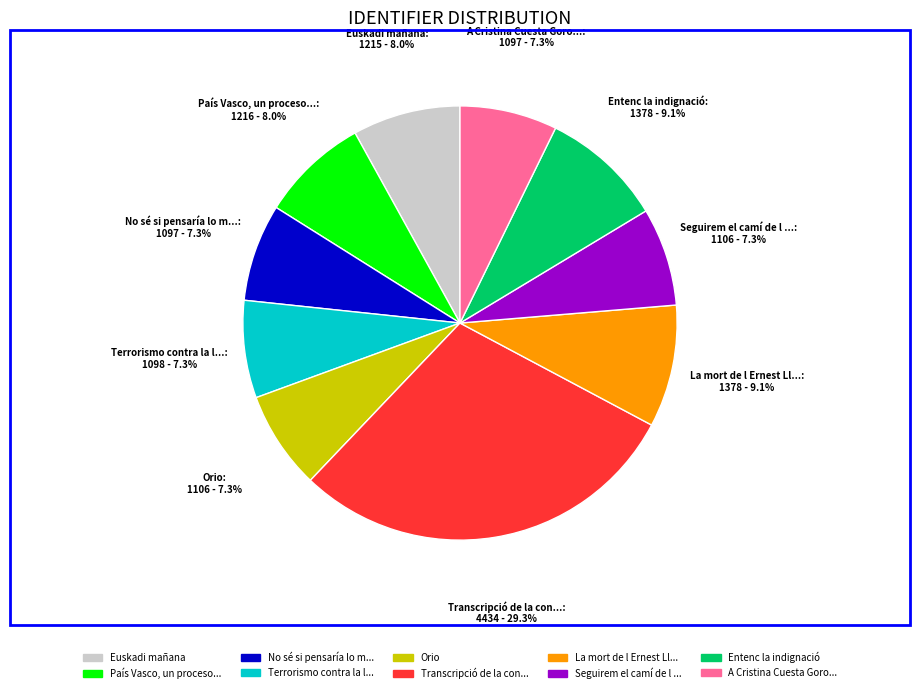

Combined, what portion of the pie is Euskadi mañana and La mort de l Ernest Ll...?

17.1%